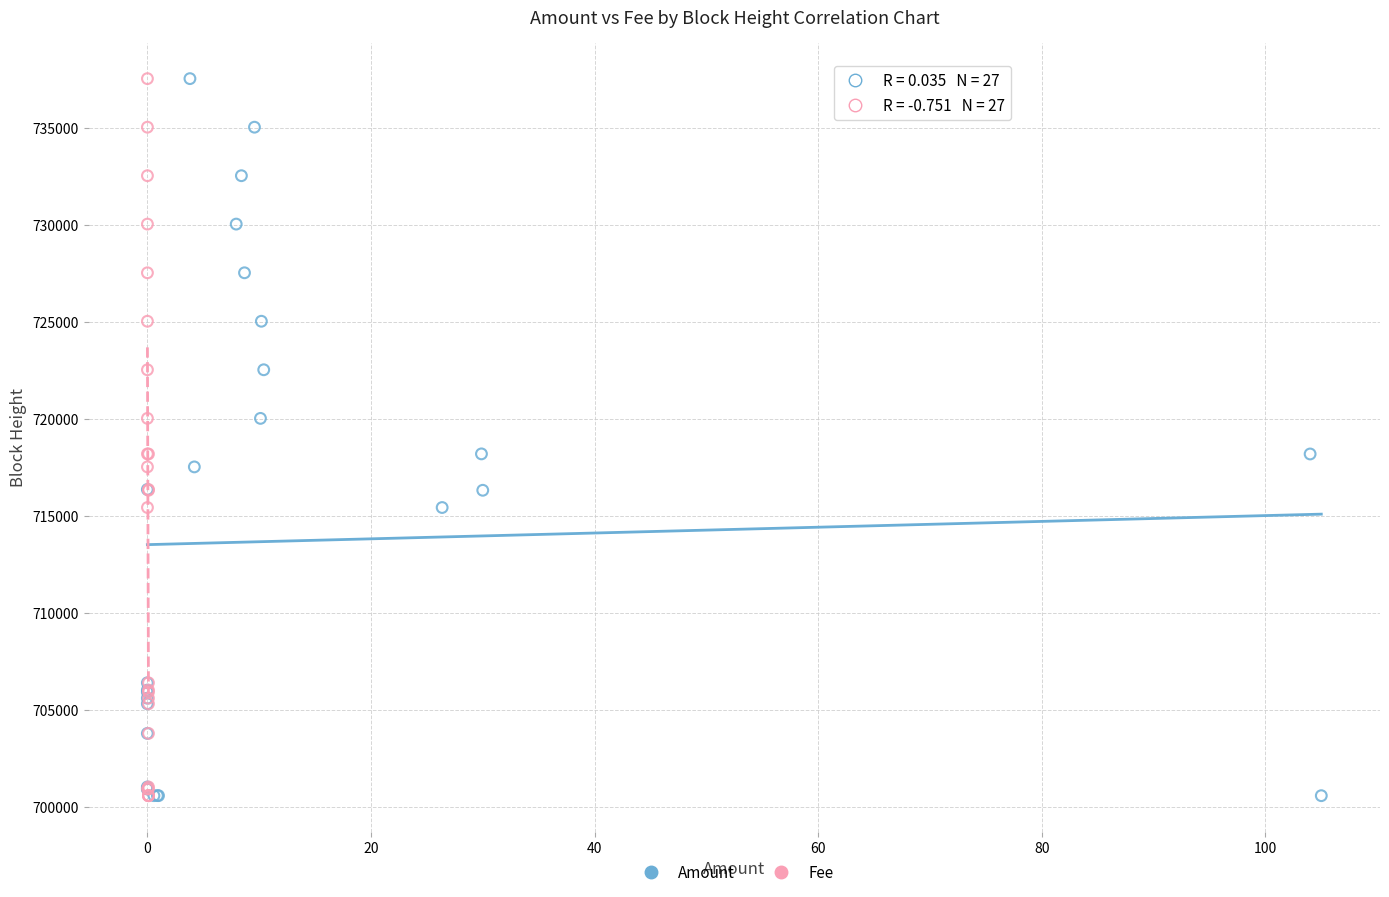

What are all the series names shown in the legend?

Amount, Fee